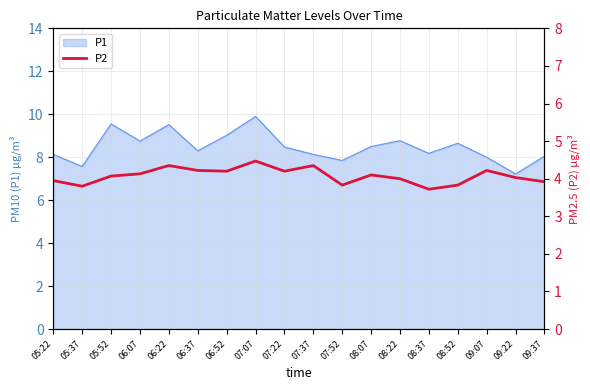

What position from the left is 09:37?

18